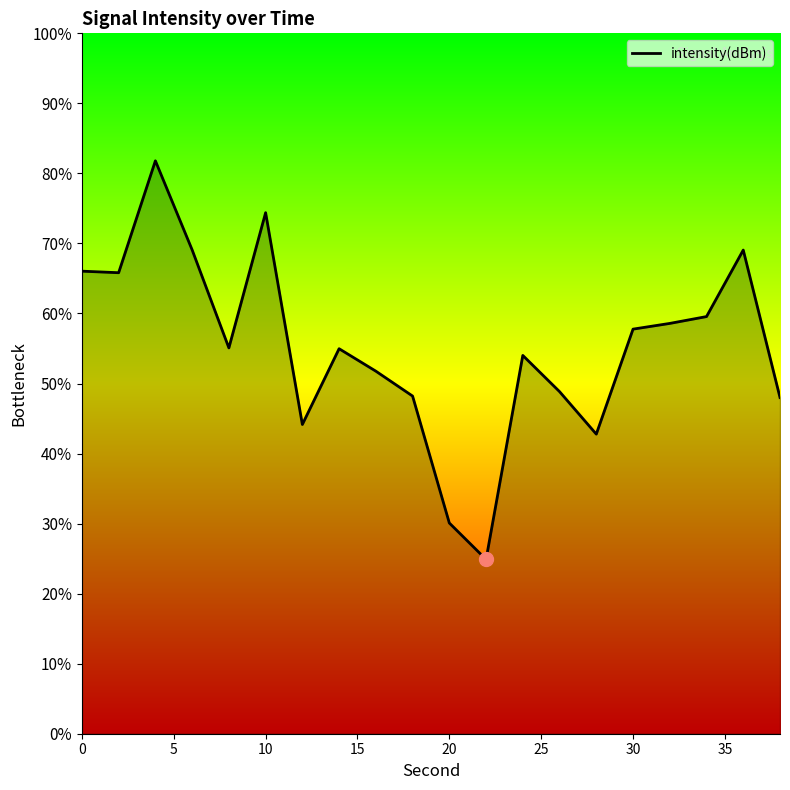

What is the difference between the maximum and minimum values?

56.9